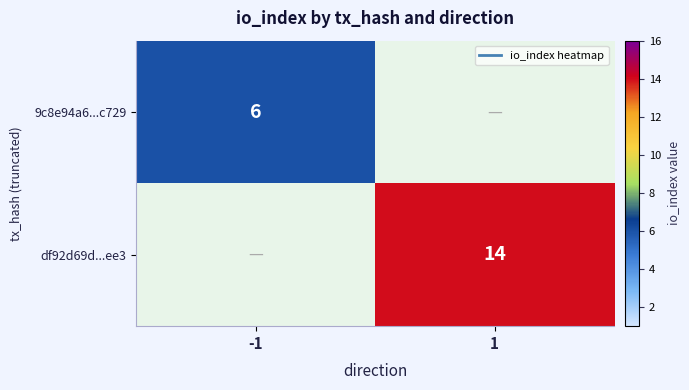

Between -1 and 1, which is larger?

-1